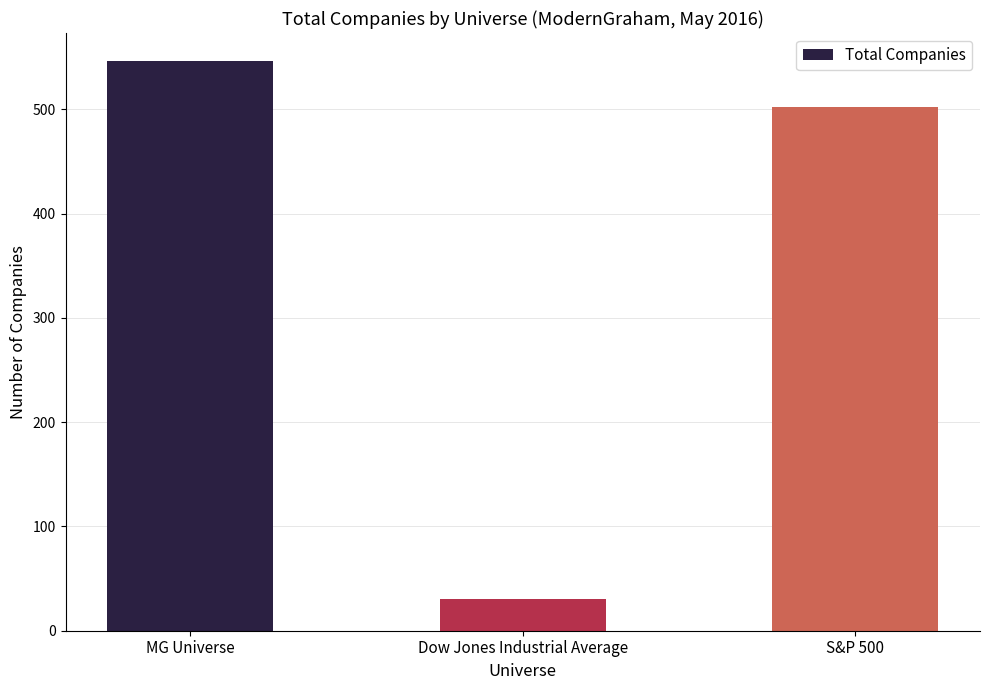

The chart shows a value of 502 at S&P 500. True or false?

True